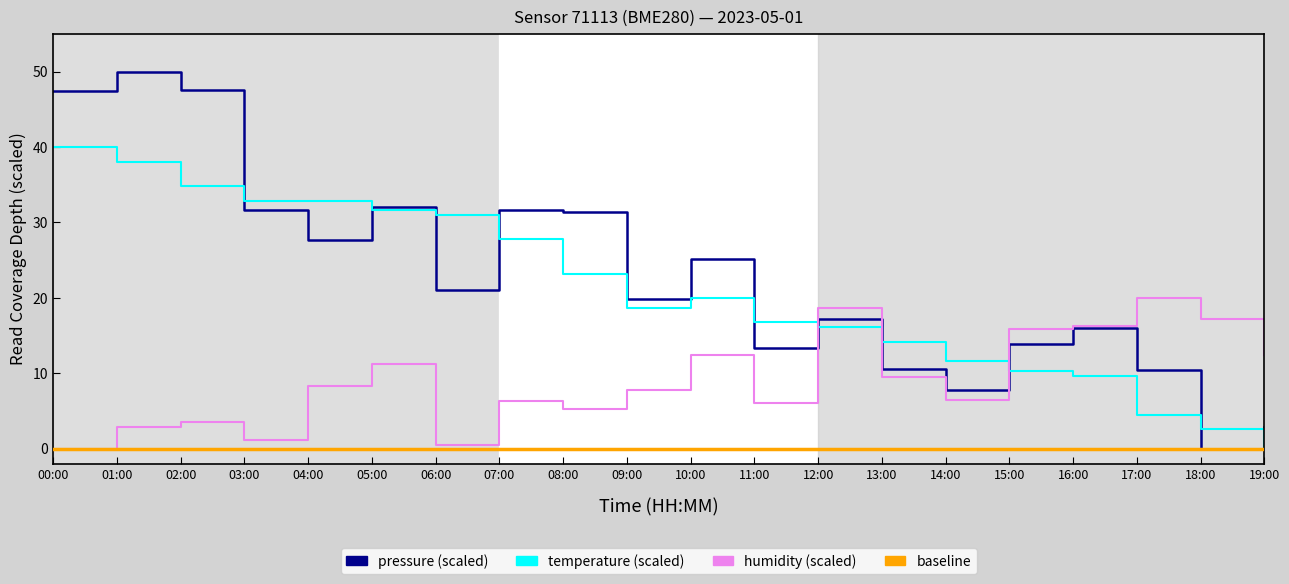

How many times do humidity and pressure cross each other?

3